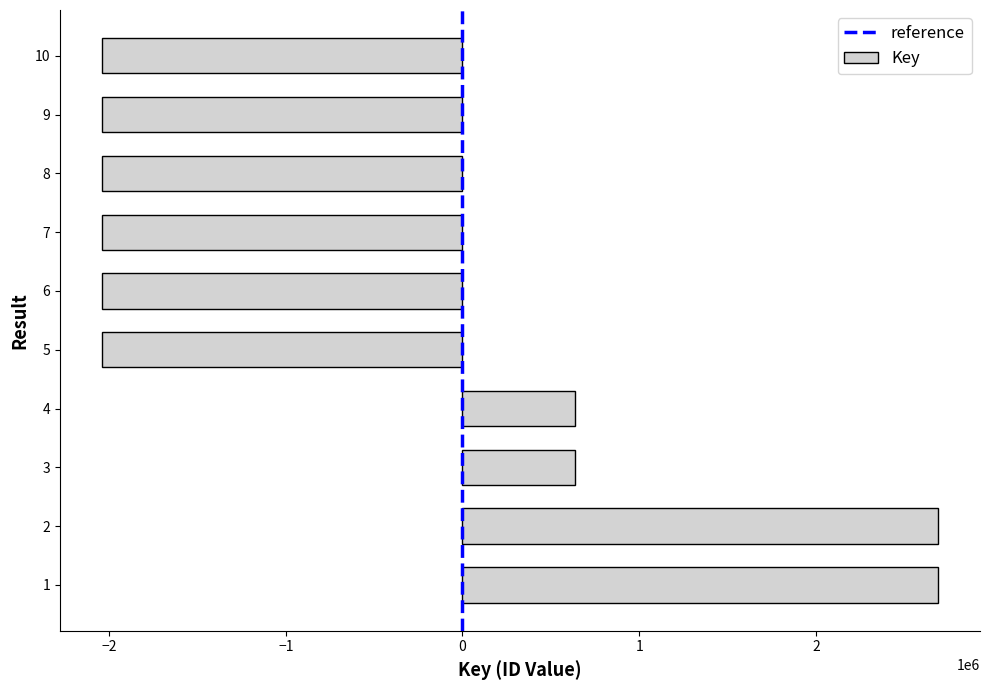

Between 5 and 4, which is larger?

4